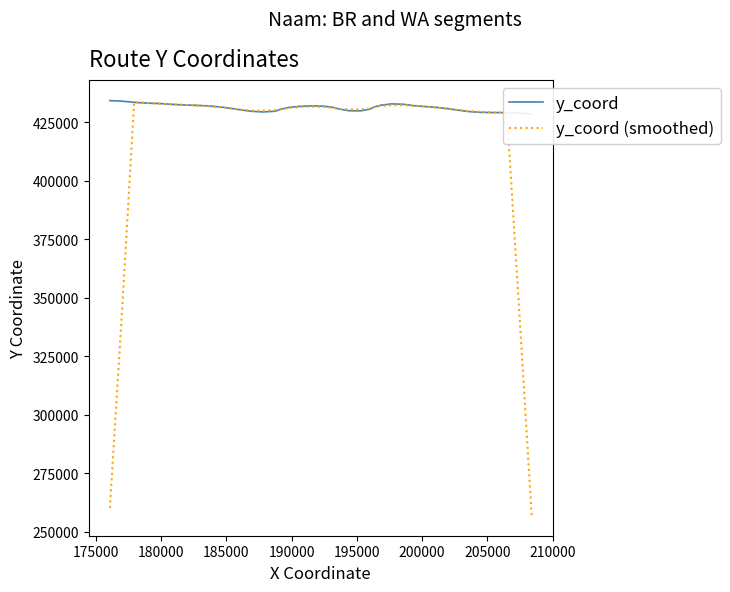

Where do y_coord and y_coord (smoothed) first cross each other?

180000 and 185000